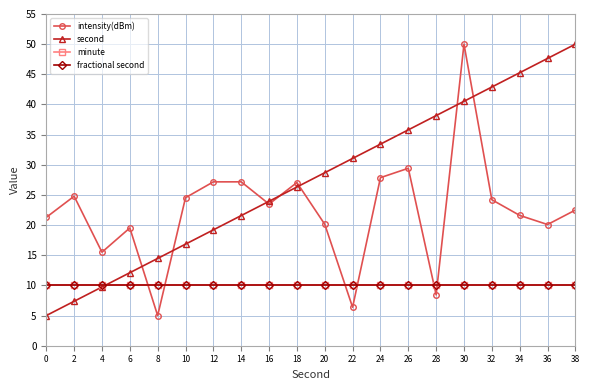

Is this an area chart (filled region under the line)?

No